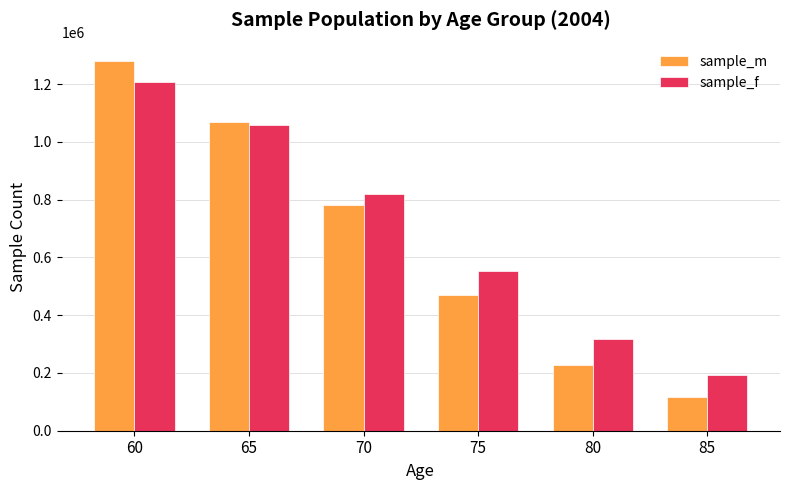

List the labels in order of sample_m value, smallest first.

85, 80, 75, 70, 65, 60